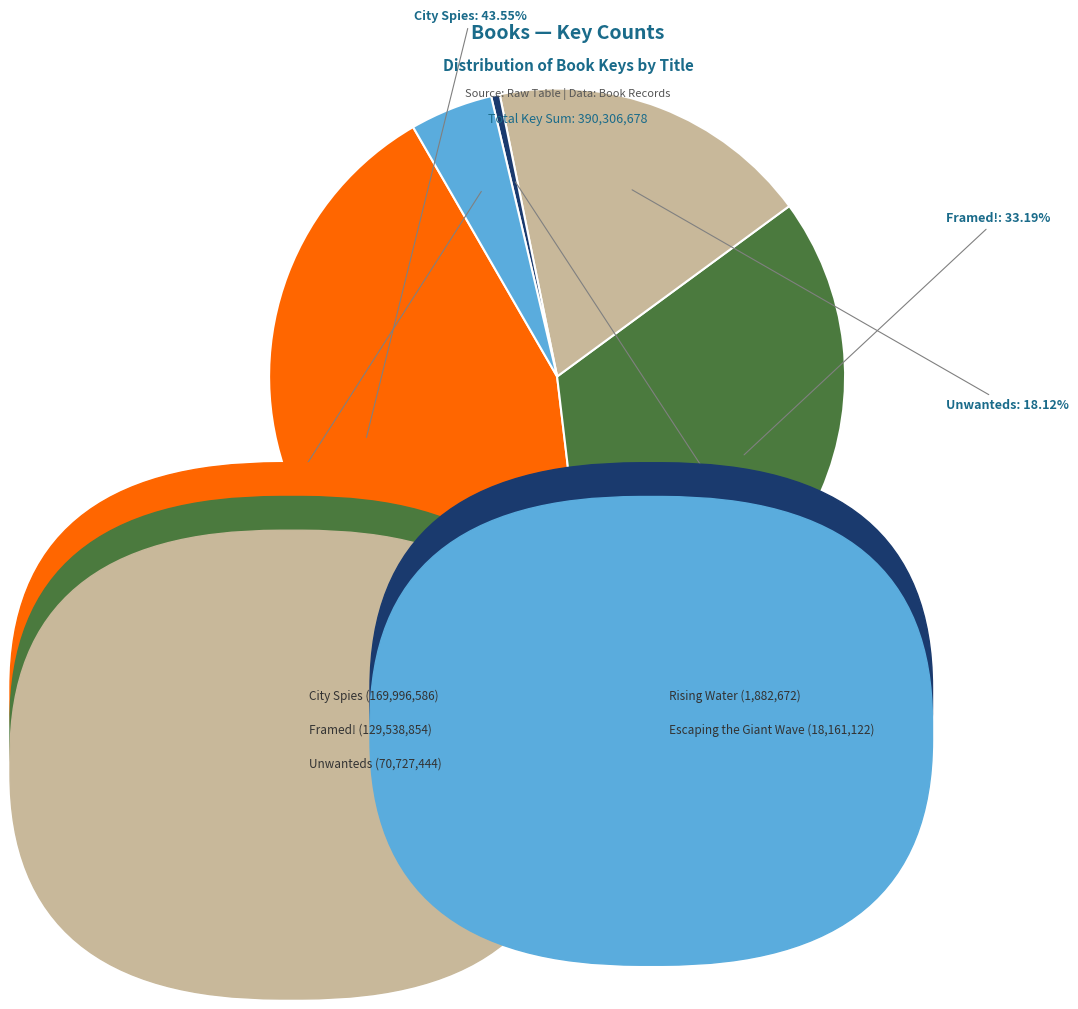

Is there any slice that represents more than half of the pie?

No